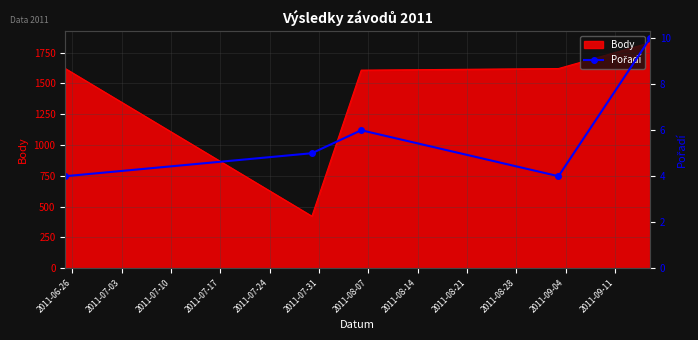

How many values are between 4 and 6?

4